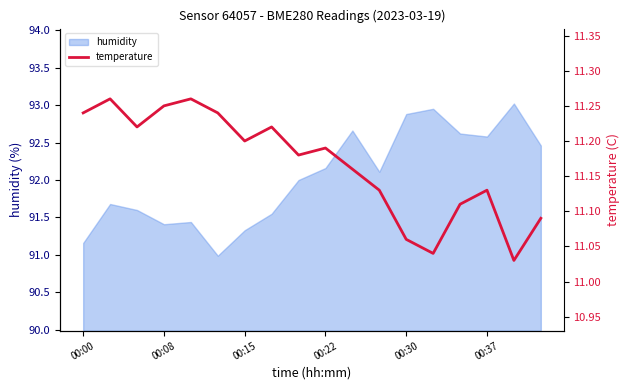

Reading left to right, transcribe all the data shown in this chart.

11.2	11.3	11.2	11.2	11.3	11.2	11.2	11.2	11.2	11.2	11.2	11.1	11.1	11.0	11.1	11.1	11.0	11.1